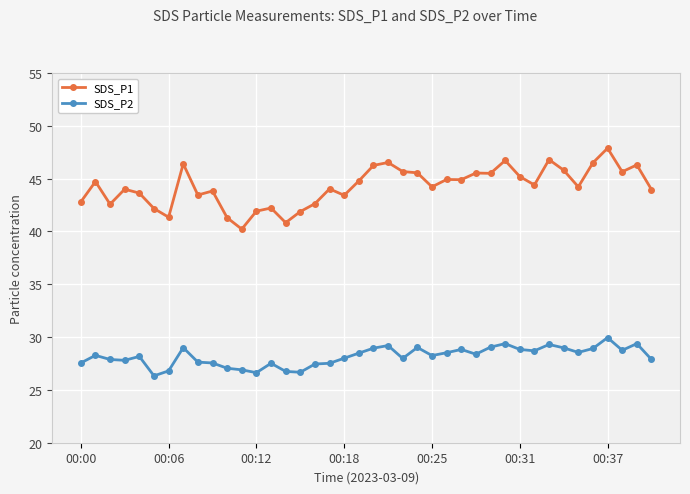

What is the difference between the maximum and minimum values in the SDS_P1 series?

7.7